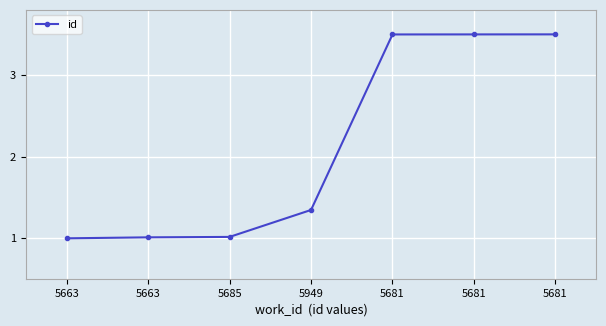

What is the difference between the maximum and minimum values?

2.5